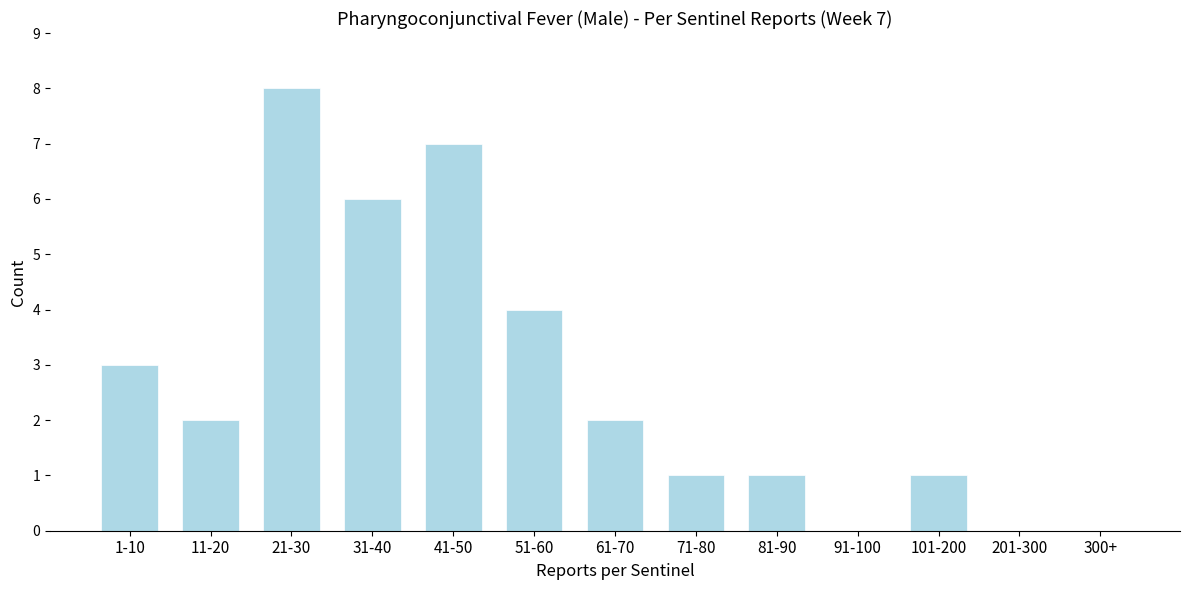

Reading left to right, transcribe all the data shown in this chart.

1-10=3	11-20=2	21-30=8	31-40=6	41-50=7	51-60=4	61-70=2	71-80=1	81-90=1	91-100=0	101-200=1	201-300=0	300+=0